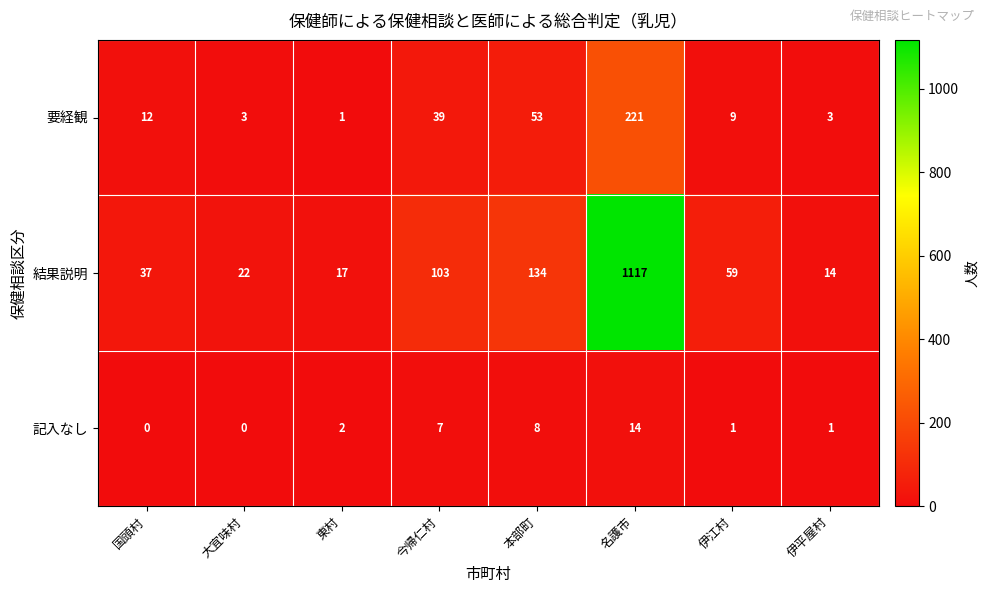

Between 伊江村 and 伊平屋村, which series saw the biggest shift?

結果説明